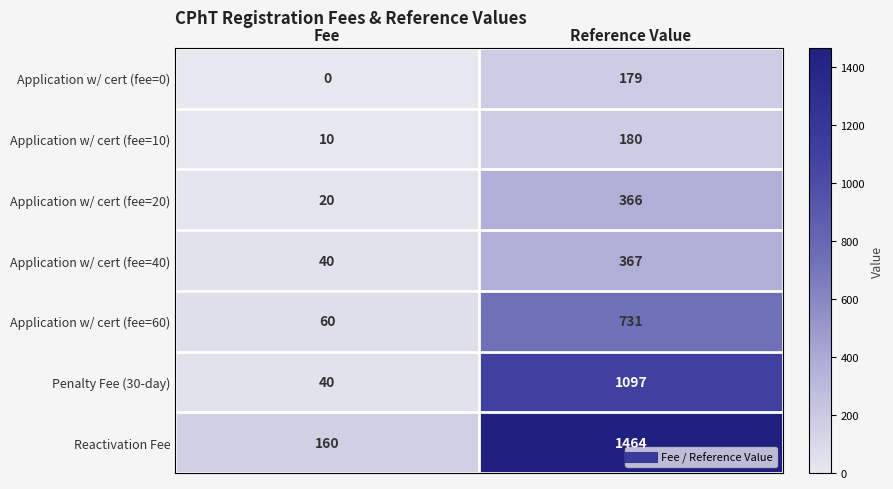

How many series are shown in this chart?

7